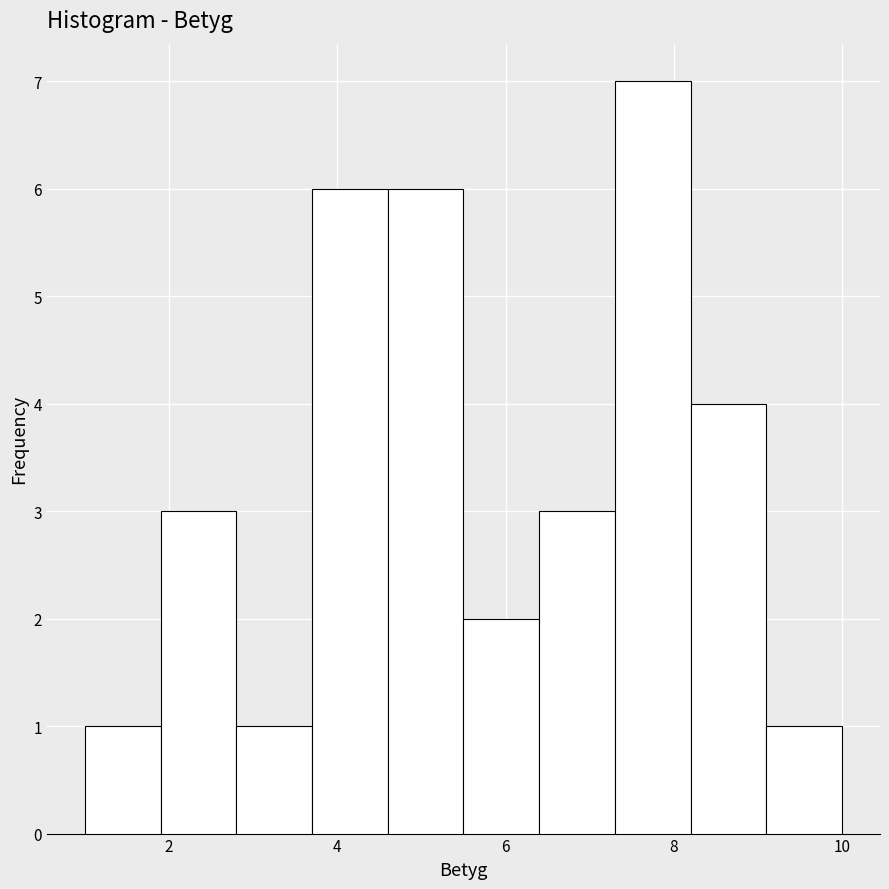

How tall is the bar that spans 6.4 to 7.3 on the x-axis? Neither the bar edges nor the heights are printed on the chart, so give them approximately, as read against the axes.

3